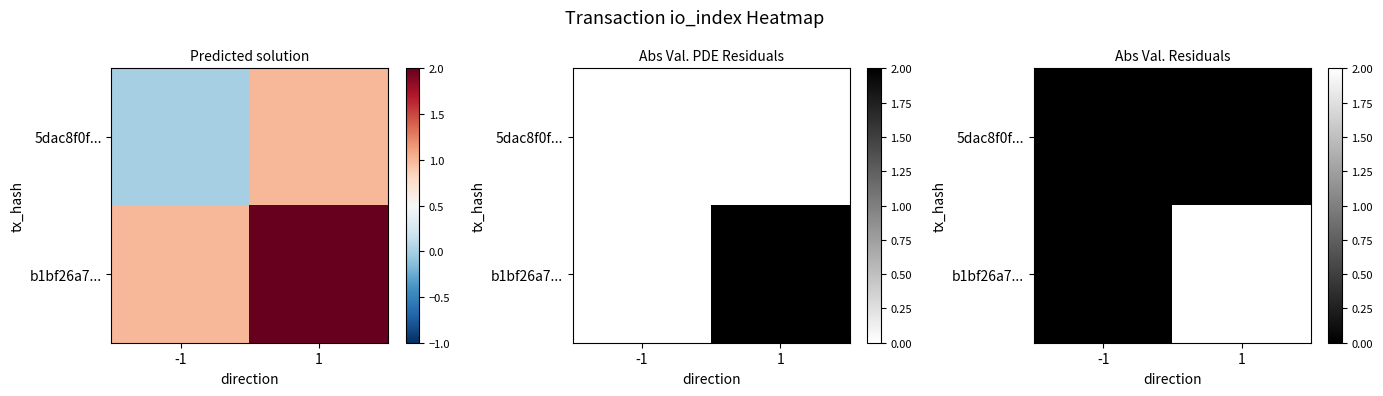

The b1bf26a7... series shows 3 at 1. True or false?

False